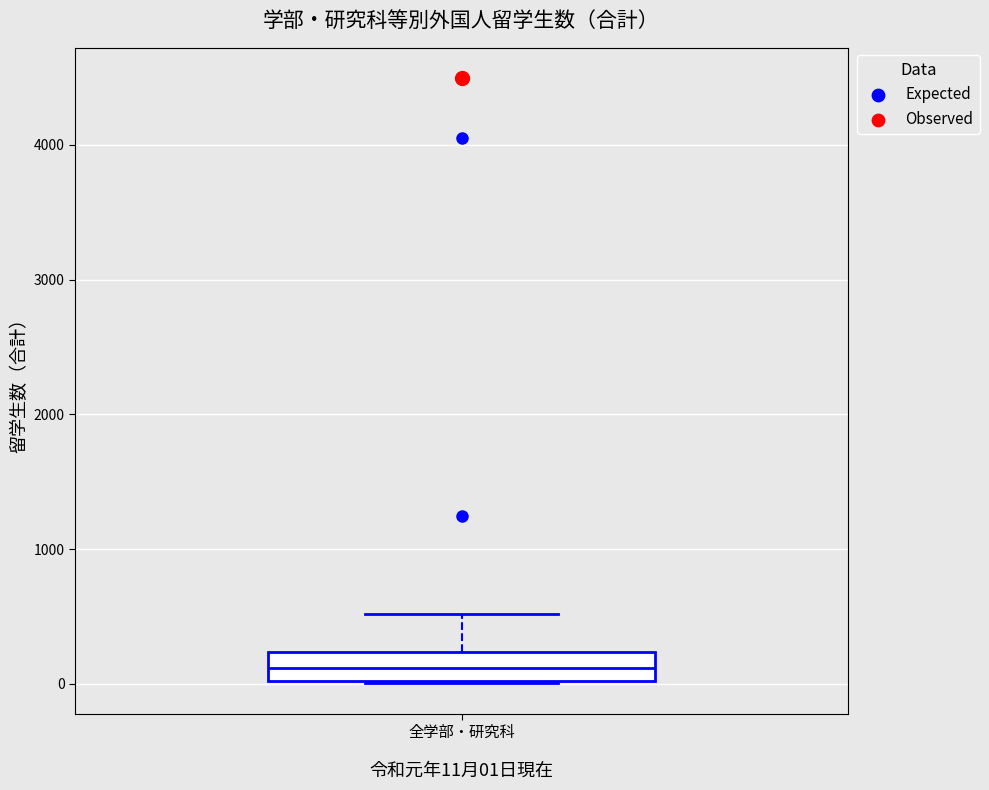

Transcribe this box plot: give where the median line is, the range the box spans, and where the two whiskers end, as read against the y-axis. The values are not printed on the chart, so give them approximately, as read against the axis.

median 100, box 0 to 200, whiskers 0 to 500